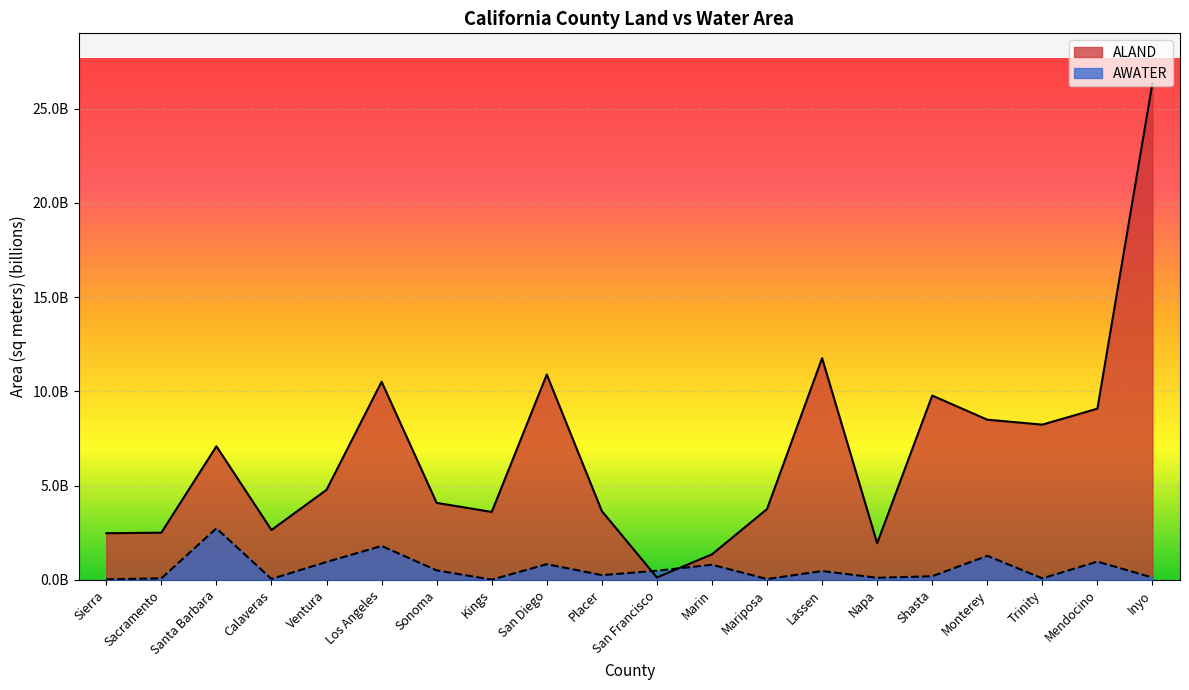

What are all the series names shown in the legend?

ALAND, AWATER